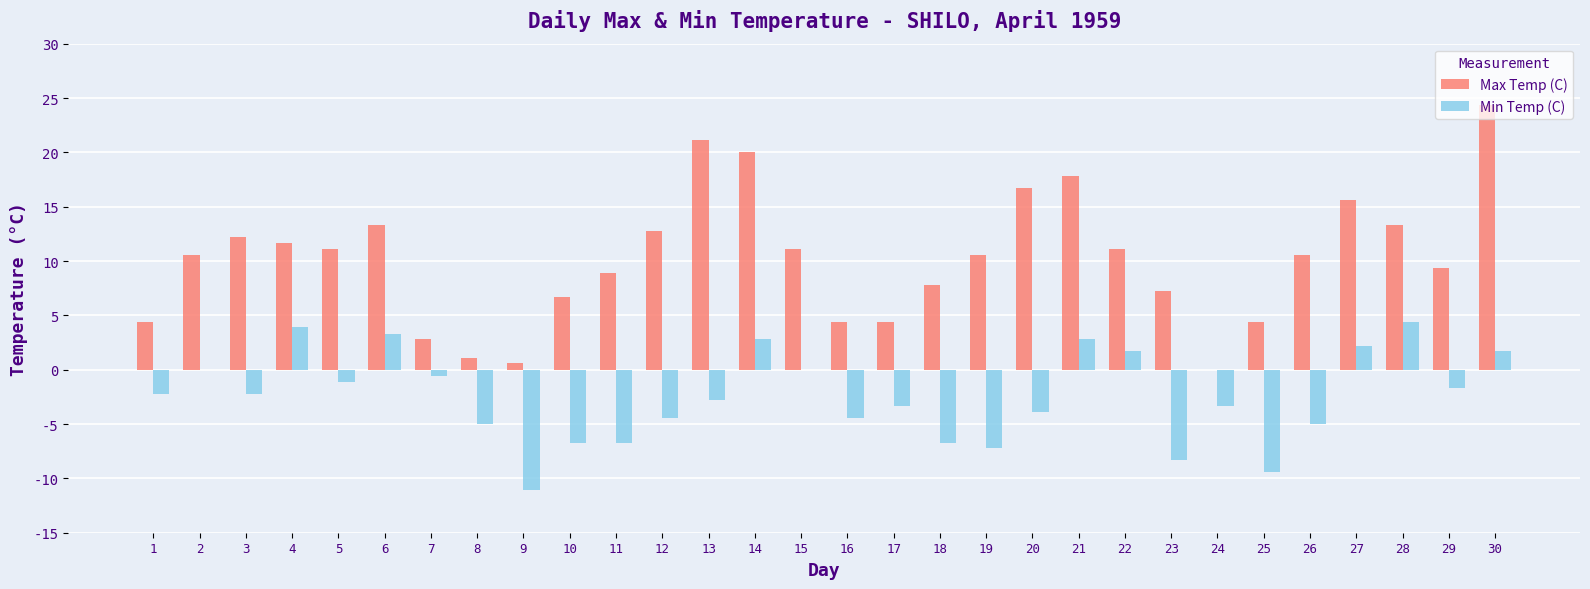

How many series are shown in this chart?

2